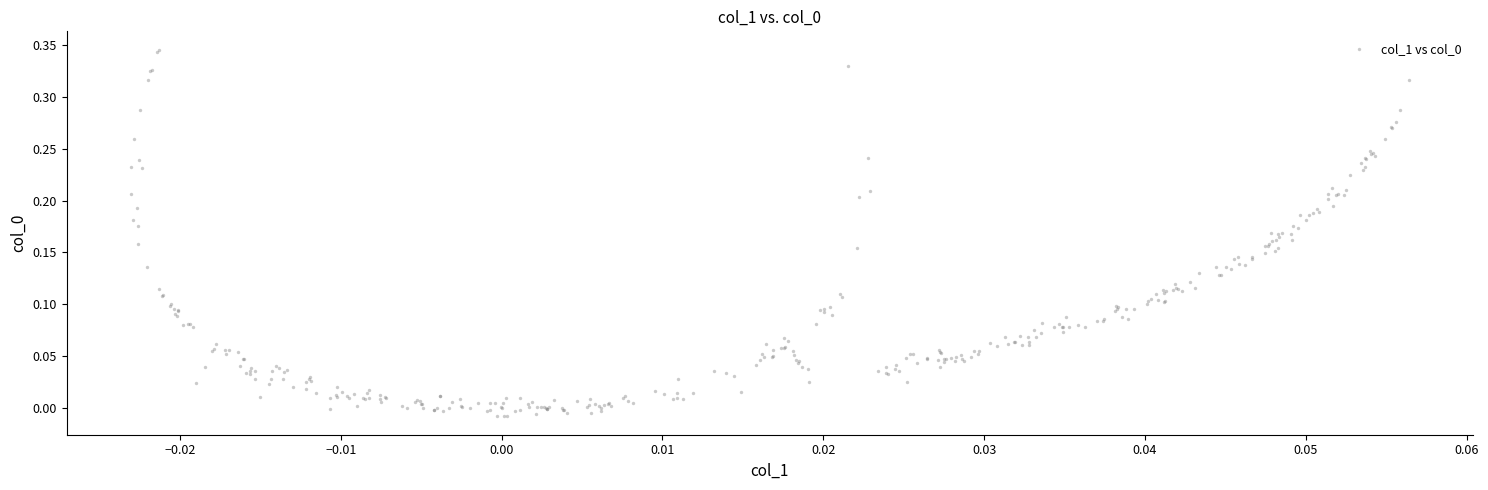

What is the range of Y values (max minus min)?

0.4